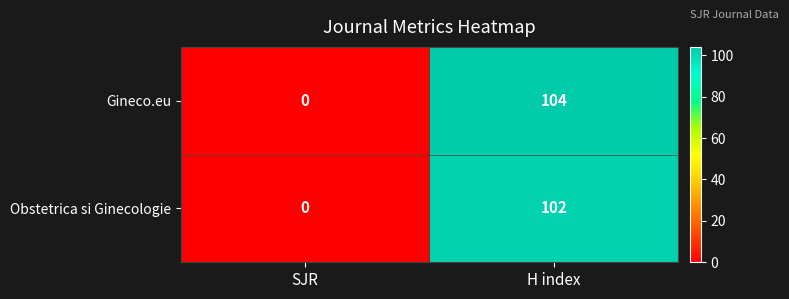

Between SJR and H index, which series saw the biggest shift?

Gineco.eu